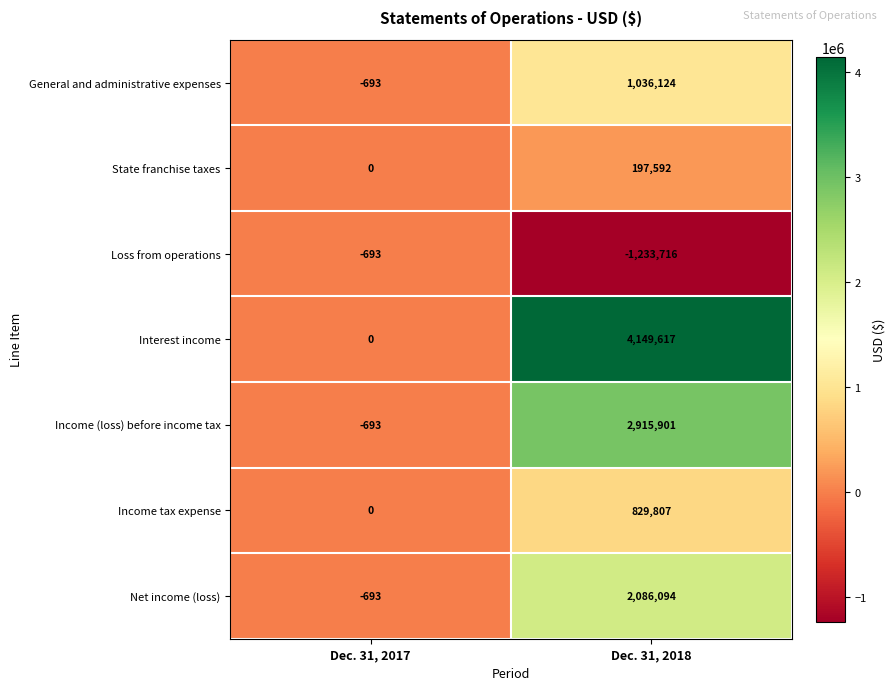

What is the spread (max minus min) of values at Dec. 31, 2018?

5383333